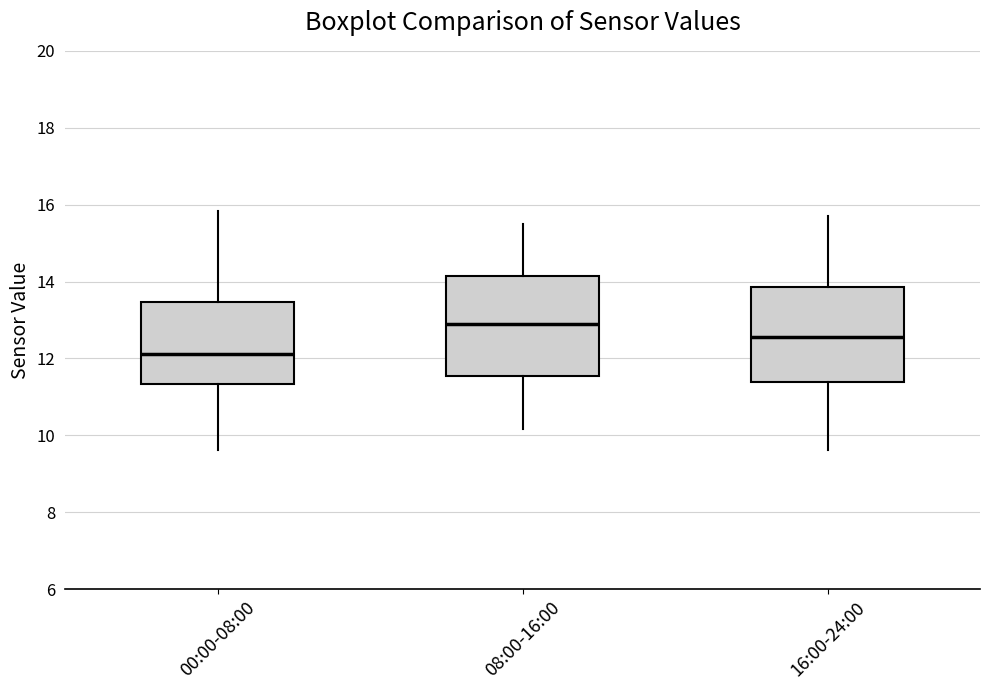

Reading left to right, transcribe this box plot: for each box, give where its median line is, the range the box spans, and where its two whiskers end, as read against the y-axis. The values are not printed on the chart, so give them approximately, as read against the axis.

00:00-08:00: median 12.2, box 11.4 to 13.4, whiskers 9.6 to 15.8
08:00-16:00: median 13.0, box 11.6 to 14.2, whiskers 10.2 to 15.6
16:00-24:00: median 12.6, box 11.4 to 13.8, whiskers 9.6 to 15.8